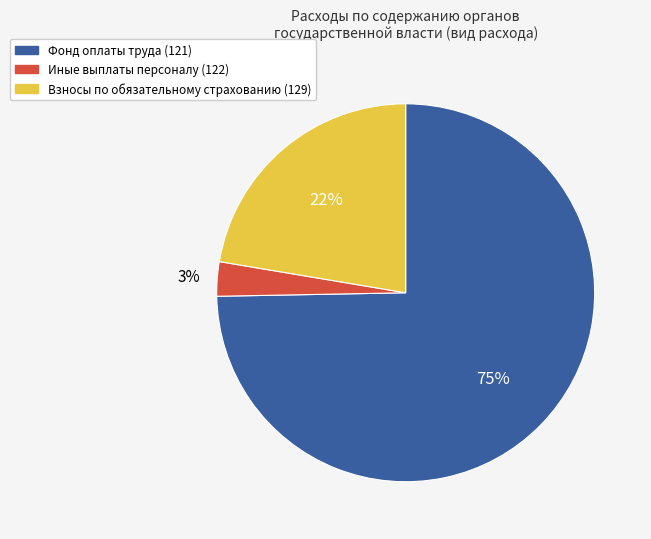

Do Иные выплаты персоналу (122) and Фонд оплаты труда (121) together represent more than half of the pie?

Yes